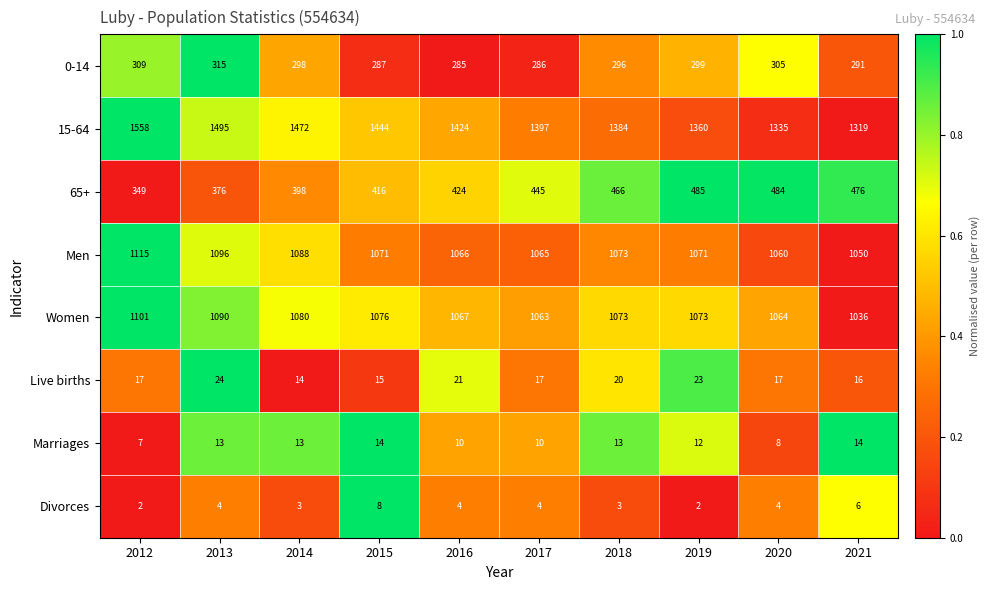

The Divorces series shows 4 at 2017. True or false?

True